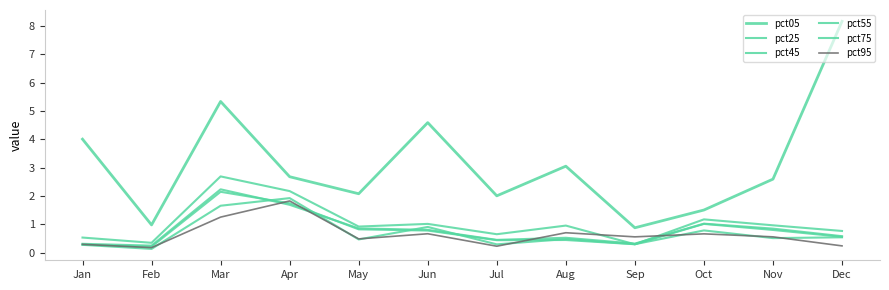

Does the chart display data point markers on the line(s)?

No